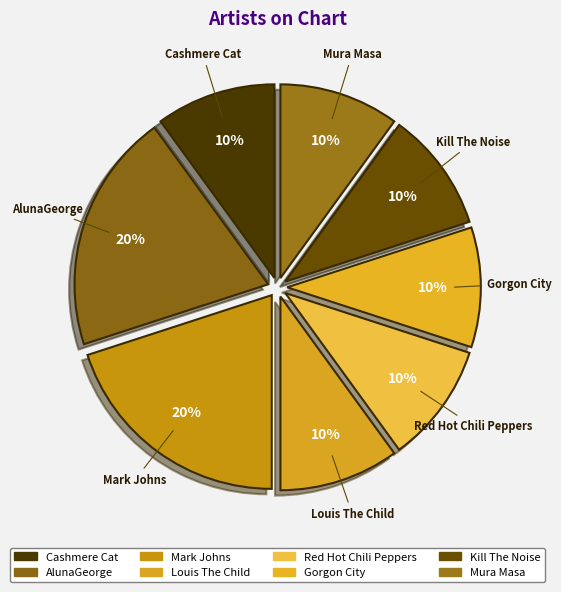

Which slice is the smallest?

Cashmere Cat